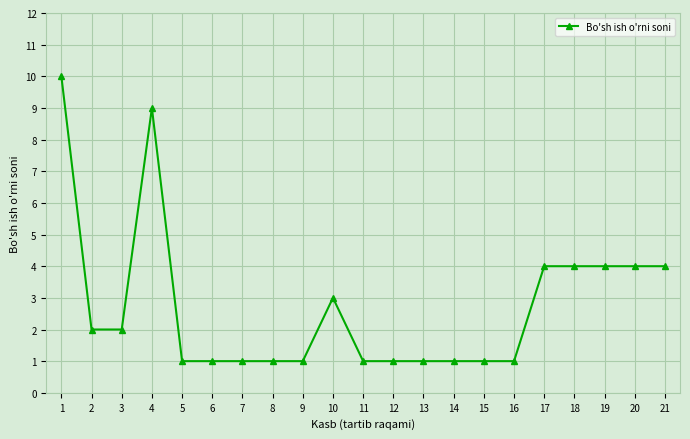

The chart shows a value of 5 at 17. True or false?

False